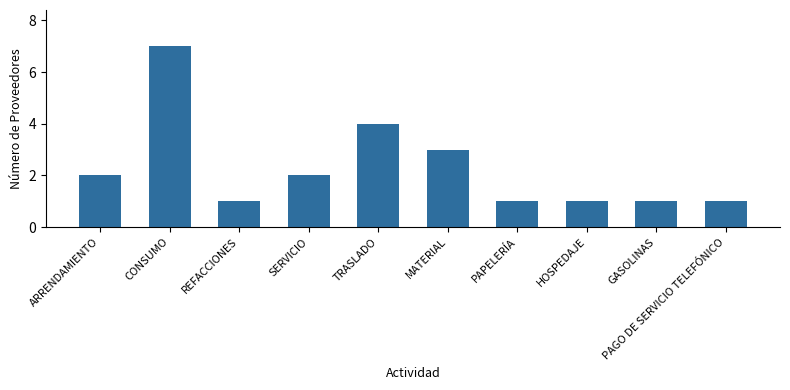

The chart shows a value of 2 at SERVICIO. True or false?

True